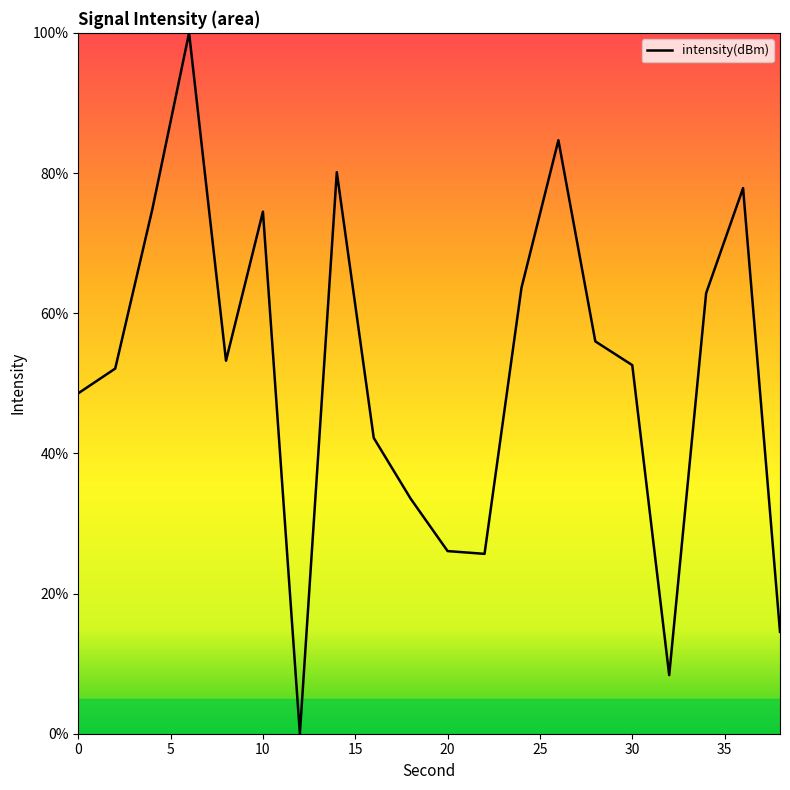

What is the maximum value shown in the chart?

100.0